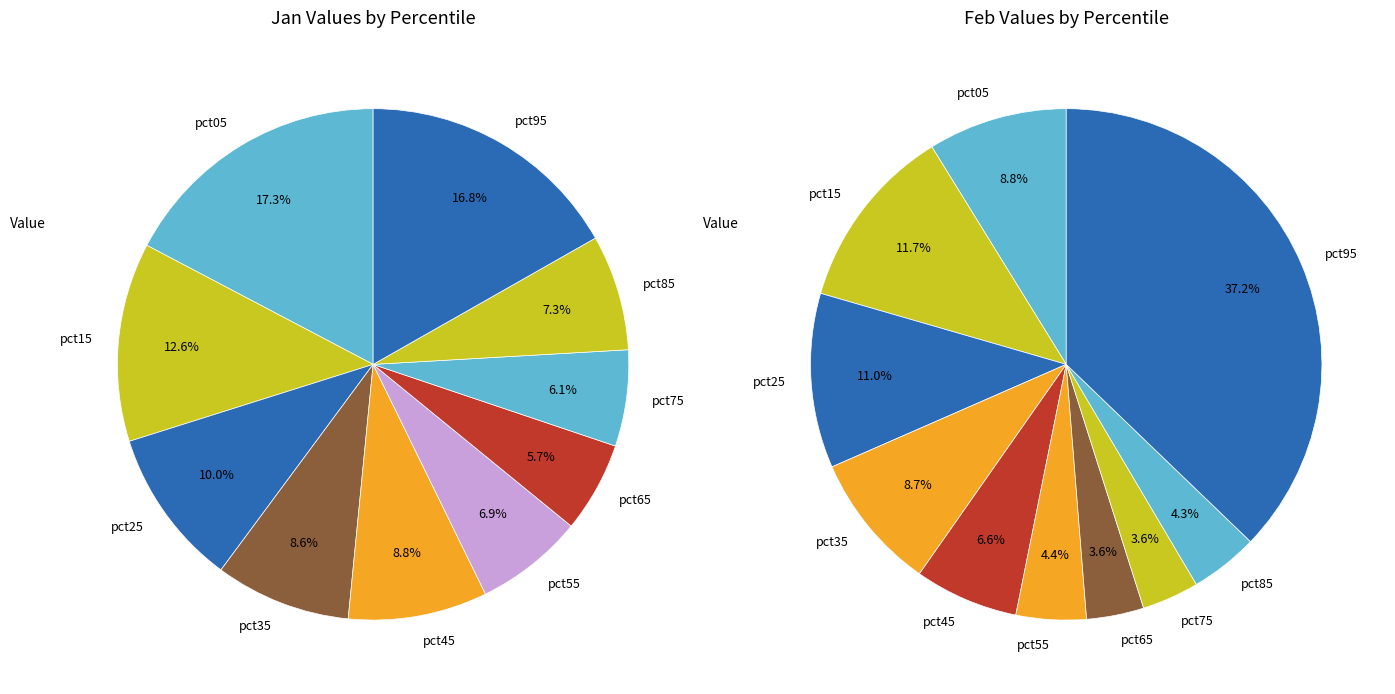

Is there a majority slice in this chart?

No